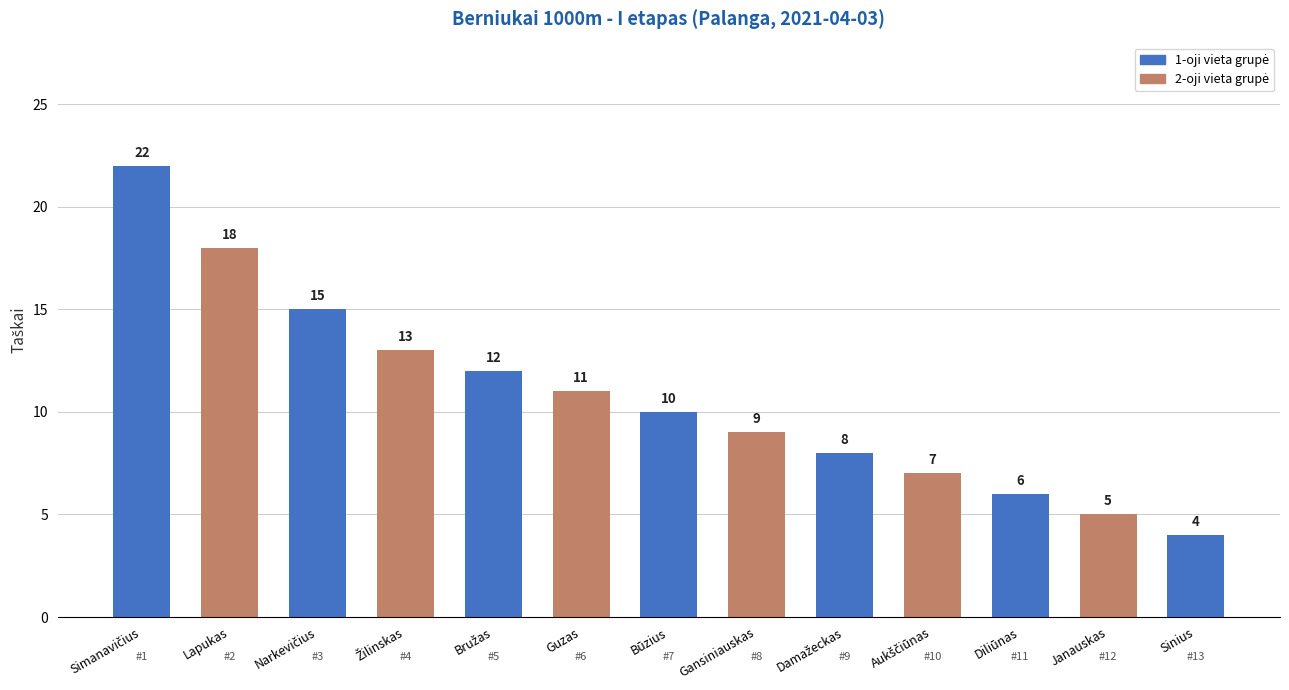

Approximately how many times larger is the value at Guzas compared to Gansiniauskas?

1.2